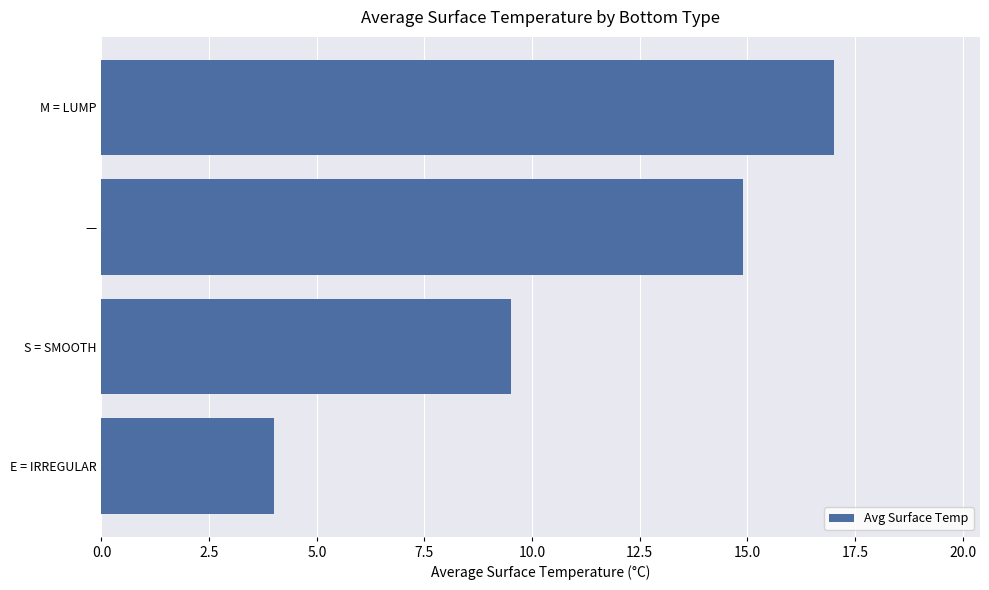

Rank the categories by value from highest to lowest.

M = LUMP, —, S = SMOOTH, E = IRREGULAR